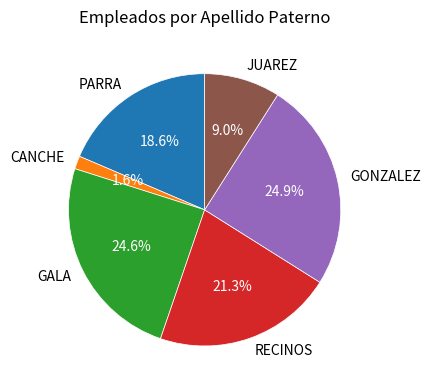

Which has a higher value, CANCHE or GALA?

GALA